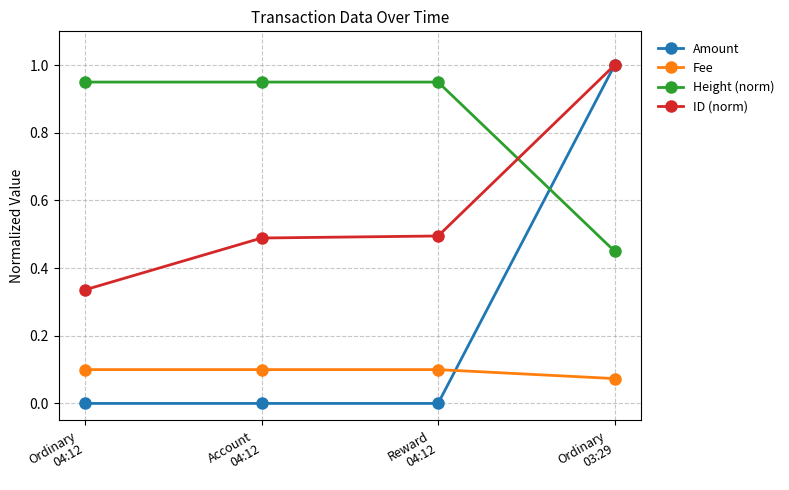

Is it true that Fee equals 0.0 at Account
04:12?

False